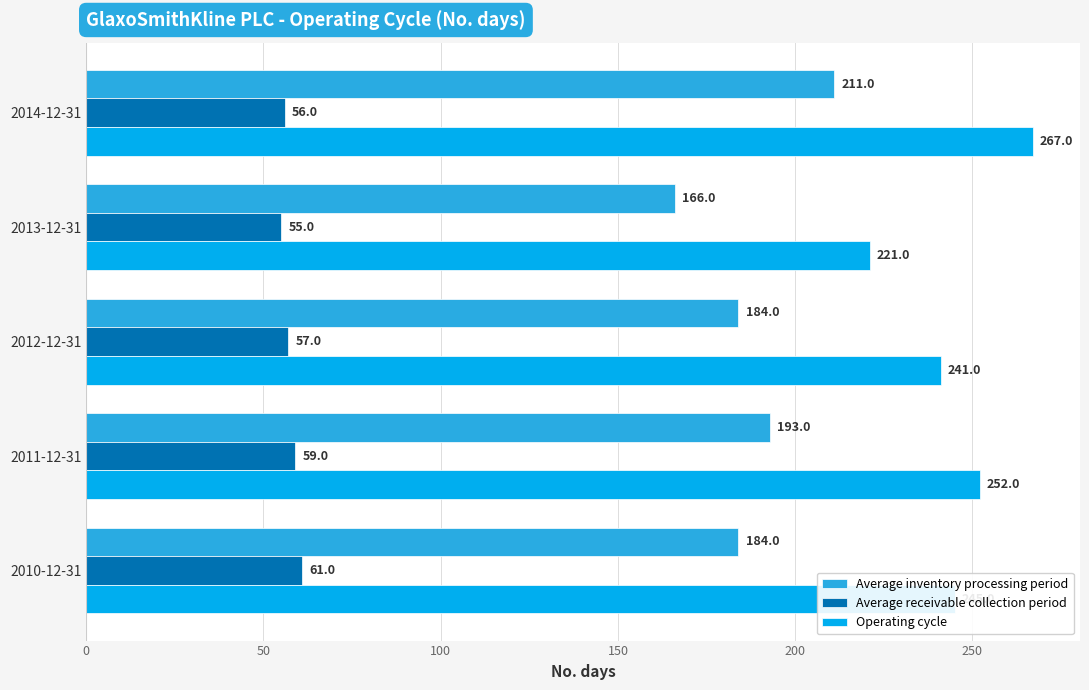

What is the average value of the Operating cycle series?

245